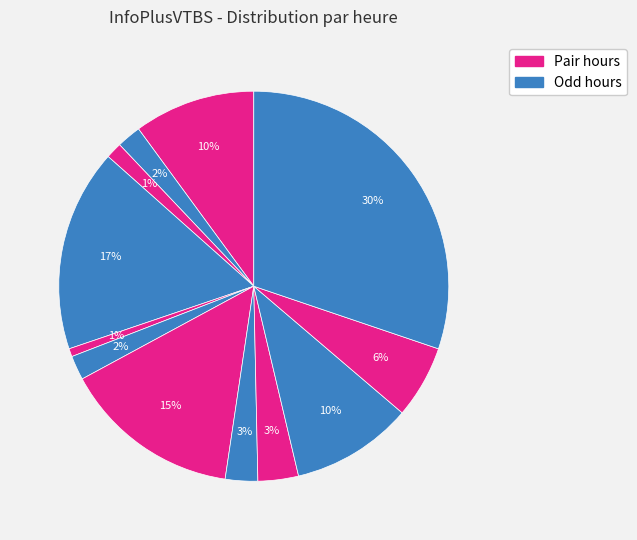

How many segments does this pie chart have?

12